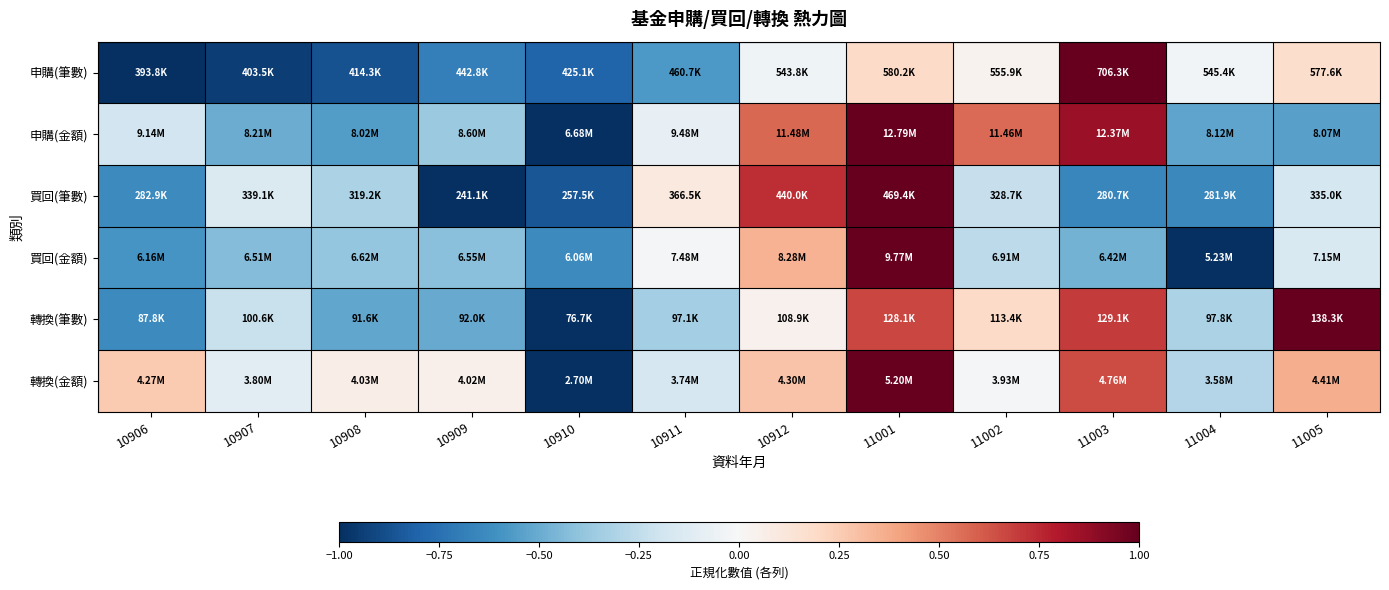

Reading left to right, what are all the values shown in this chart?

申購(筆數): 10906=-1.0	10907=-0.9	10908=-0.9	10909=-0.7	10910=-0.8	10911=-0.6	10912=-0.0	11001=0.2	11002=0.0	11003=1.0	11004=-0.0	11005=0.2
申購(金額): 10906=-0.2	10907=-0.5	10908=-0.6	10909=-0.4	10910=-1.0	10911=-0.1	10912=0.6	11001=1.0	11002=0.6	11003=0.9	11004=-0.5	11005=-0.5
買回(筆數): 10906=-0.6	10907=-0.1	10908=-0.3	10909=-1.0	10910=-0.9	10911=0.1	10912=0.7	11001=1.0	11002=-0.2	11003=-0.7	11004=-0.6	11005=-0.2
買回(金額): 10906=-0.6	10907=-0.4	10908=-0.4	10909=-0.4	10910=-0.6	10911=-0.0	10912=0.3	11001=1.0	11002=-0.3	11003=-0.5	11004=-1.0	11005=-0.2
轉換(筆數): 10906=-0.6	10907=-0.2	10908=-0.5	10909=-0.5	10910=-1.0	10911=-0.3	10912=0.0	11001=0.7	11002=0.2	11003=0.7	11004=-0.3	11005=1.0
轉換(金額): 10906=0.3	10907=-0.1	10908=0.1	10909=0.1	10910=-1.0	10911=-0.2	10912=0.3	11001=1.0	11002=-0.0	11003=0.7	11004=-0.3	11005=0.4